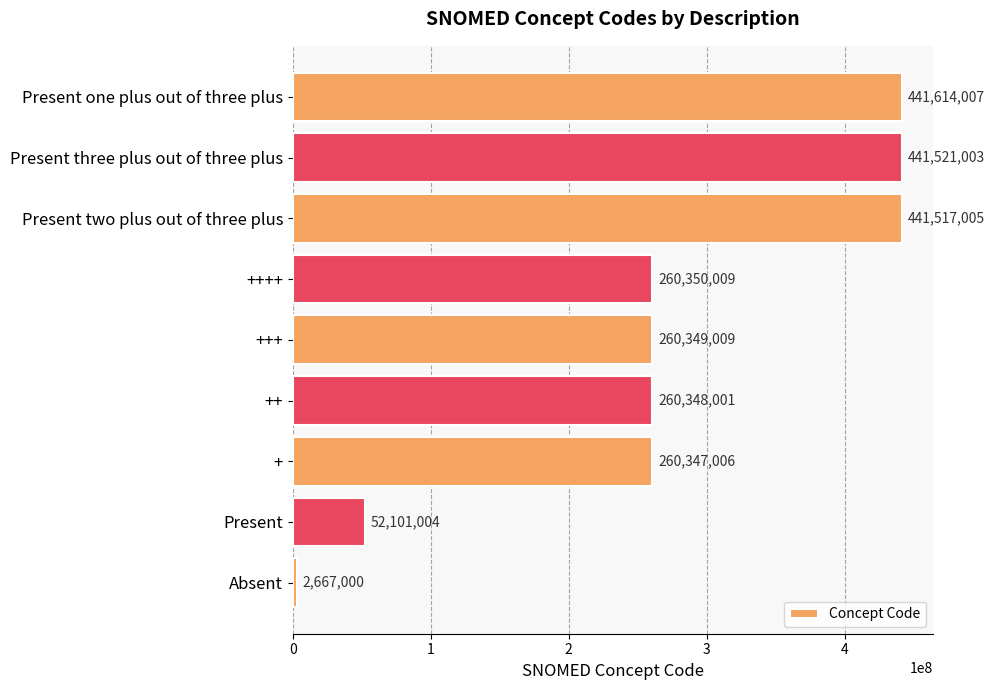

What is the difference between the second highest and second lowest values?

389419999